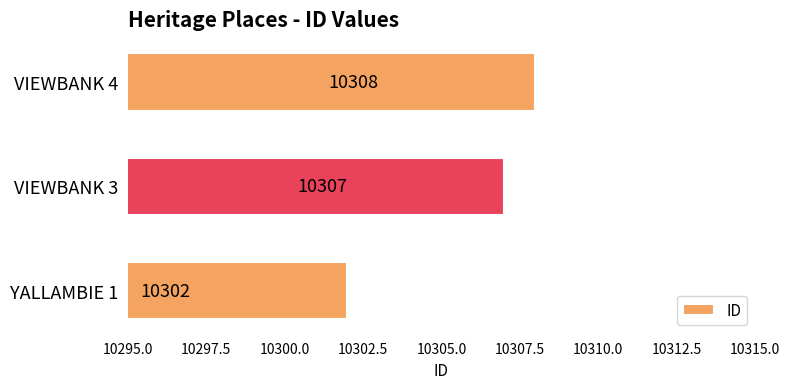

Reading bottom to top, transcribe all the data shown in this chart.

10302	10307	10308